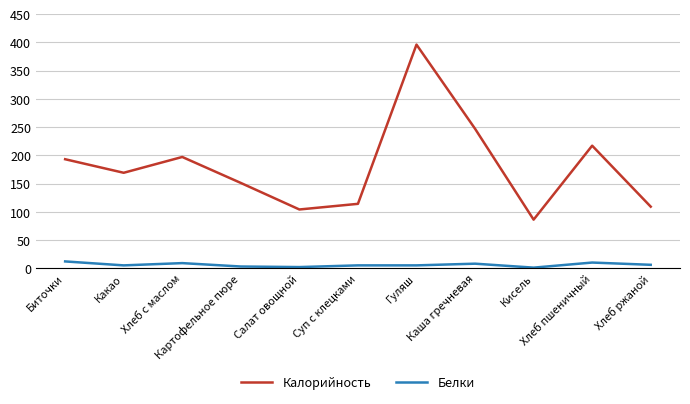

What are all the series names shown in the legend?

Калорийность, Белки